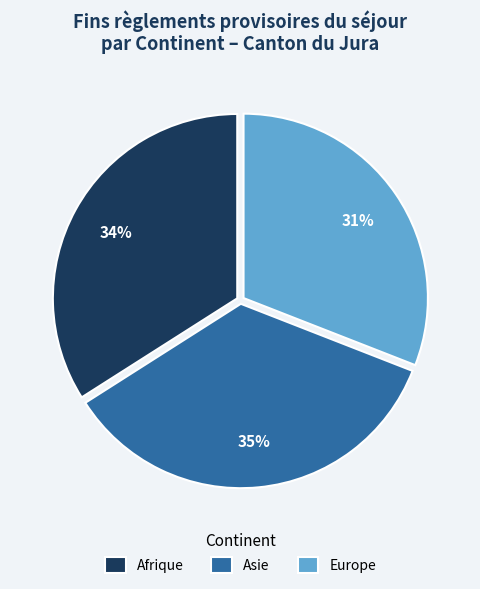

Combined, do Afrique and Asie account for over 50%?

Yes